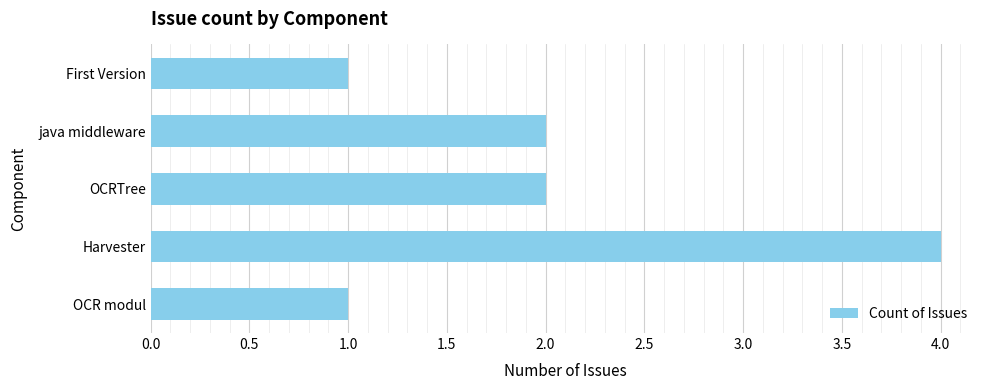

What is the difference between the second highest and second lowest values?

1